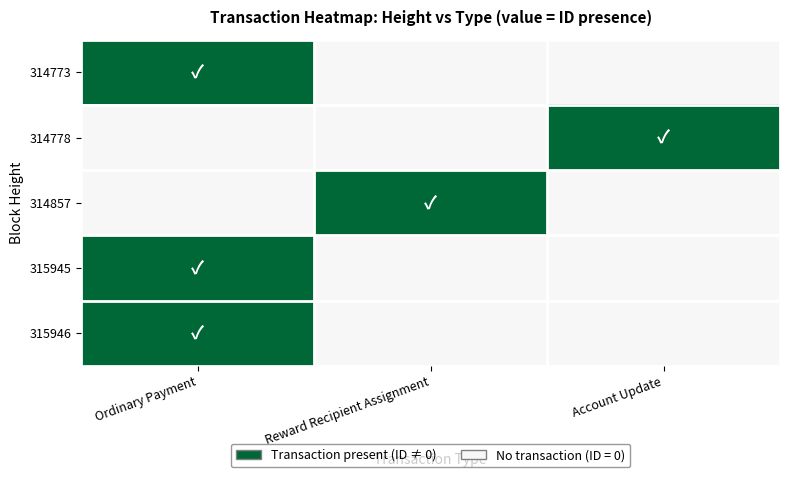

Between Reward Recipient Assignment and Account Update, which is larger?

Reward Recipient Assignment